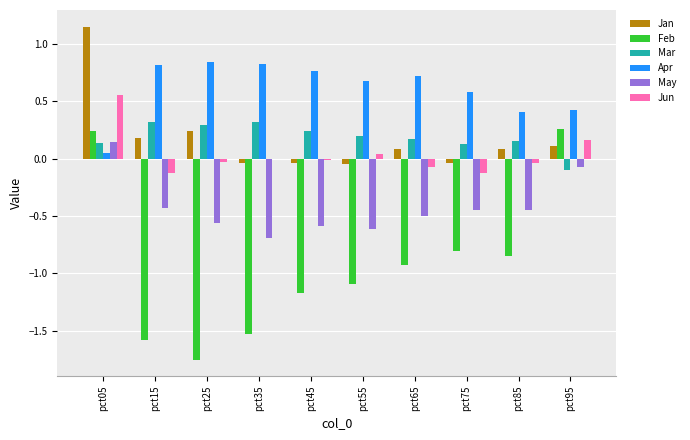

True or false: Apr has a value of 0.8 at pct35.

True